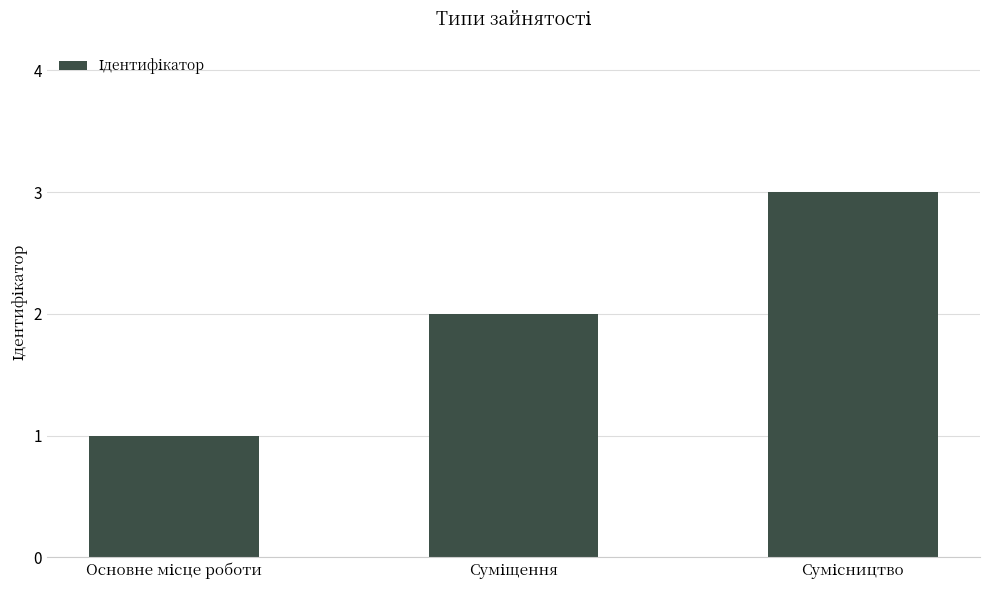

What is the greatest value displayed?

3